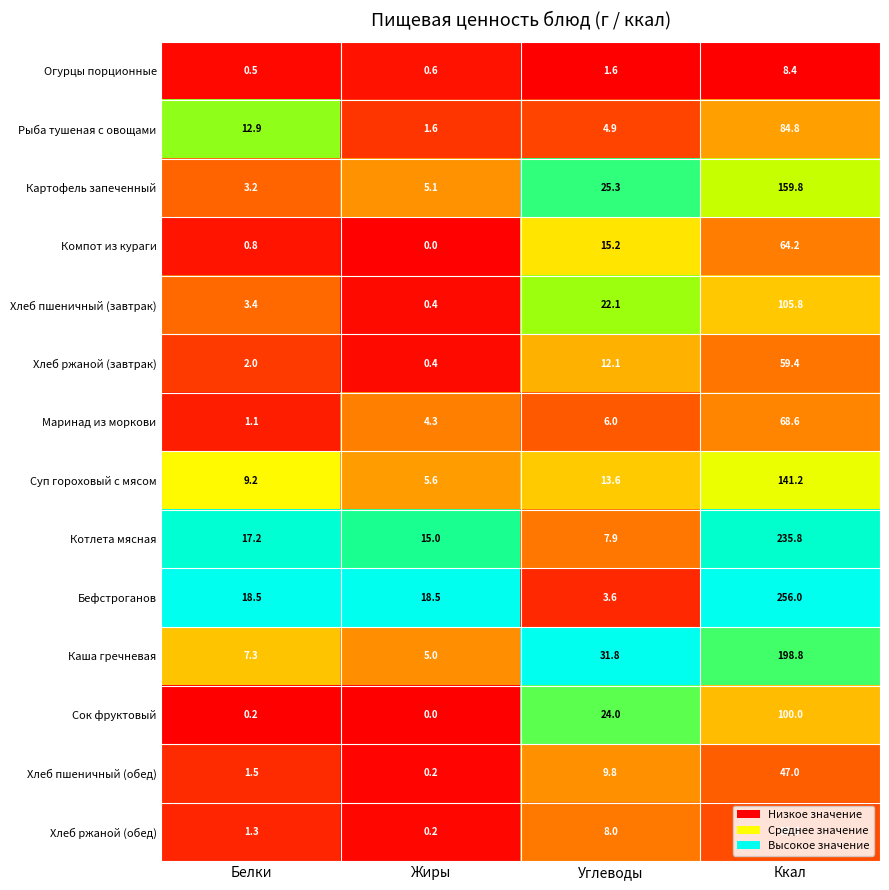

At which category is the sum across all series the highest?

Ккал